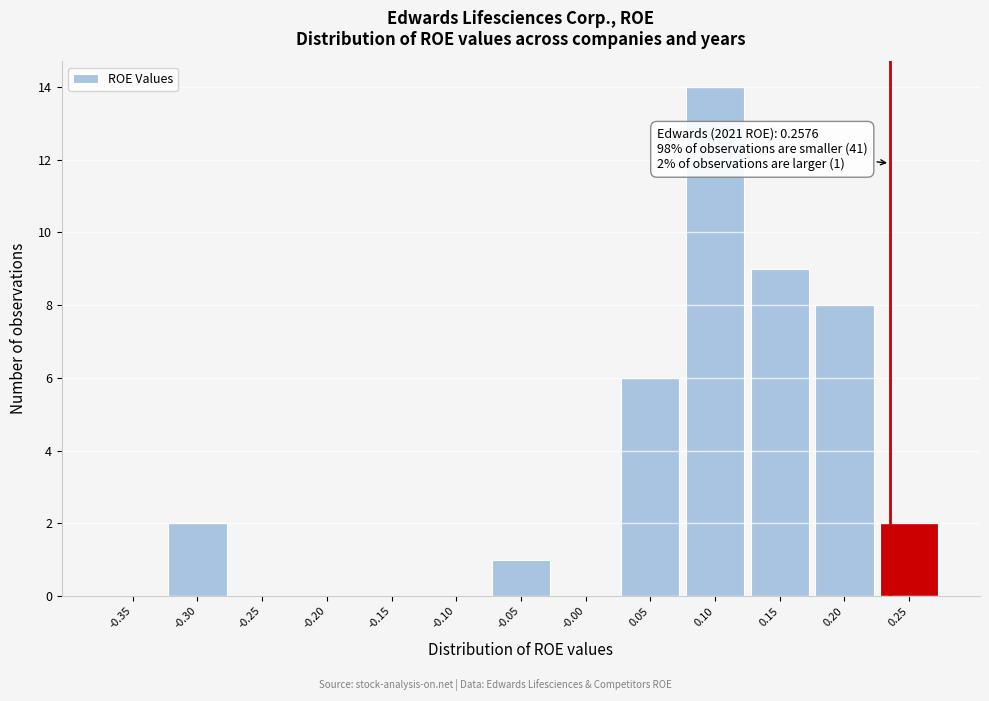

Reading right to left, transcribe all the data shown in this chart.

0.25=2	0.20=8	0.15=9	0.10=14	0.05=6	-0.00=0	-0.05=1	-0.10=0	-0.15=0	-0.20=0	-0.25=0	-0.30=2	-0.35=0